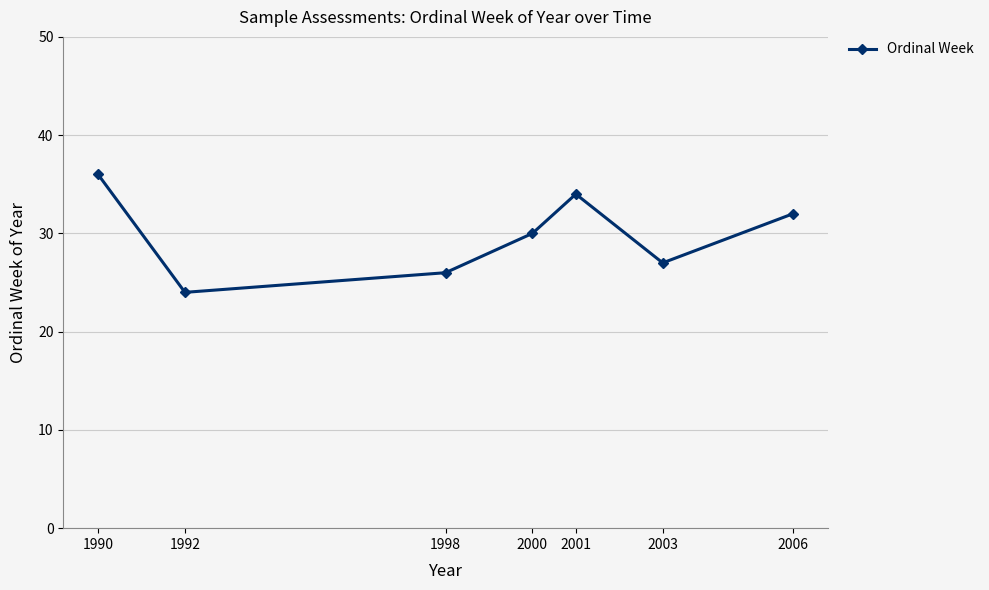

Rank the categories by value from highest to lowest.

1990, 2001, 2006, 2000, 2003, 1998, 1992